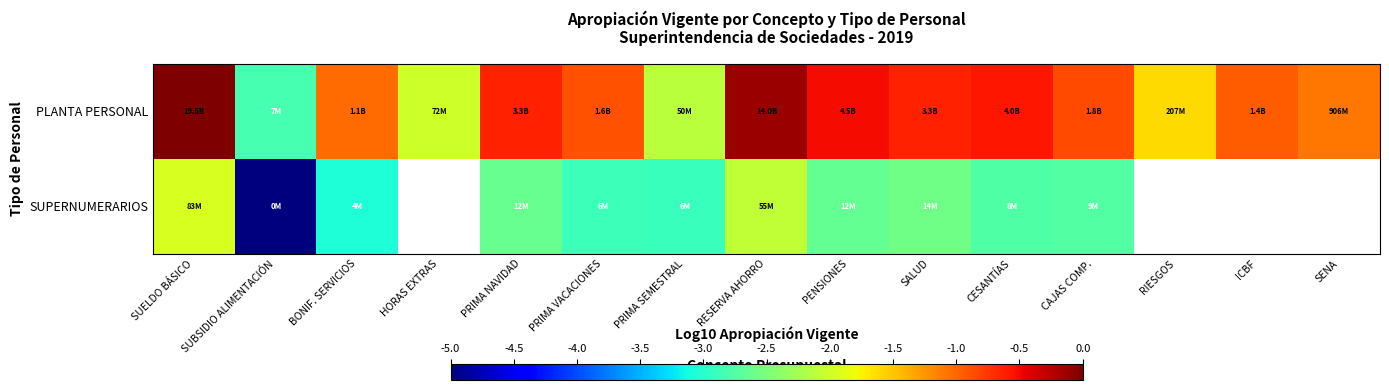

What is the difference between the second highest and minimum values in the PLANTA PERSONAL series?

2.7